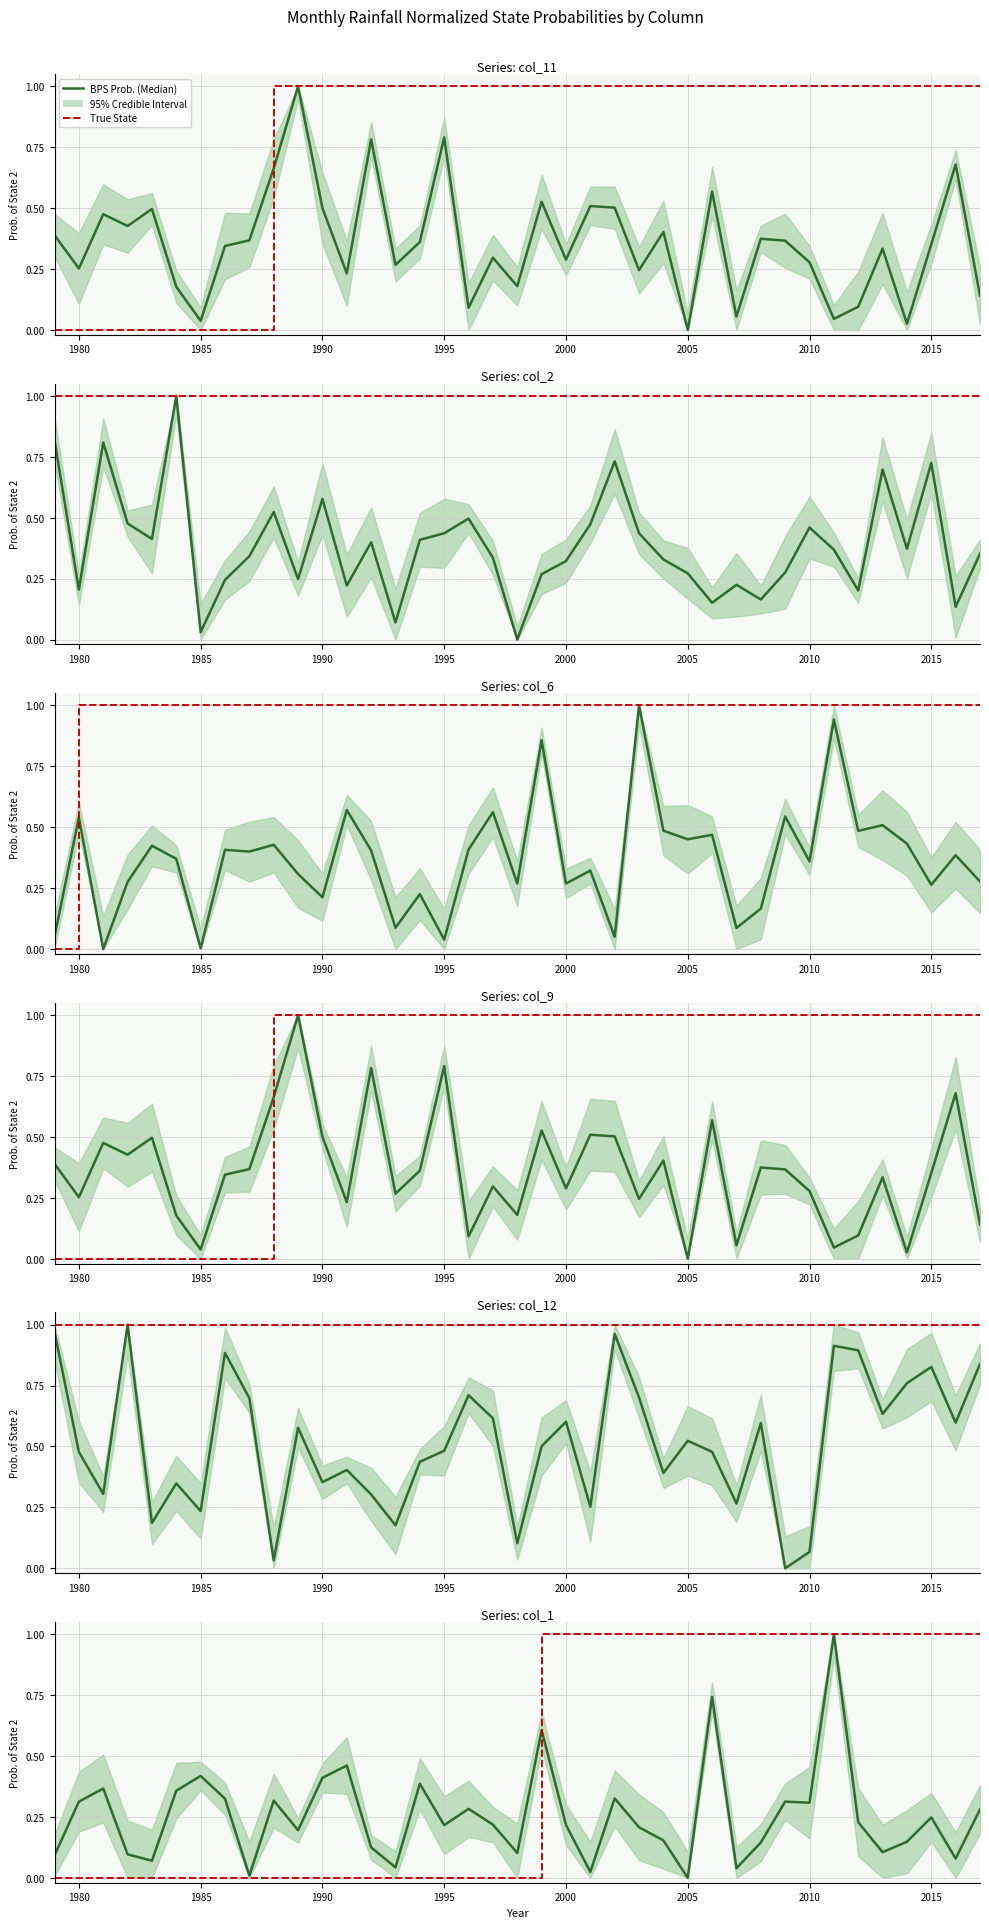

Is this an area chart (filled region under the line)?

No